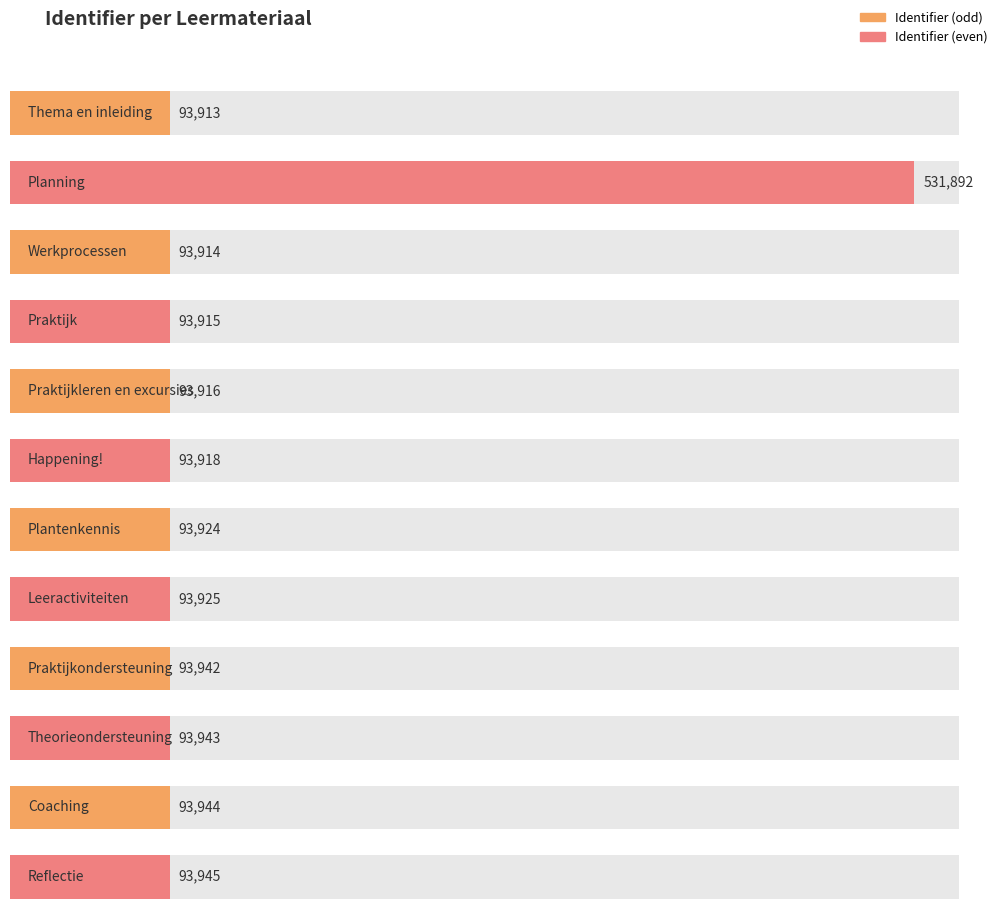

Reading left to right, what are all the values shown in this chart?

Thema en inleiding=93913	Planning=531892	Werkprocessen=93914	Praktijk=93915	Praktijkleren en excursies=93916	Happening!=93918	Plantenkennis=93924	Leeractiviteiten=93925	Praktijkondersteuning=93942	Theorieondersteuning=93943	Coaching=93944	Reflectie=93945